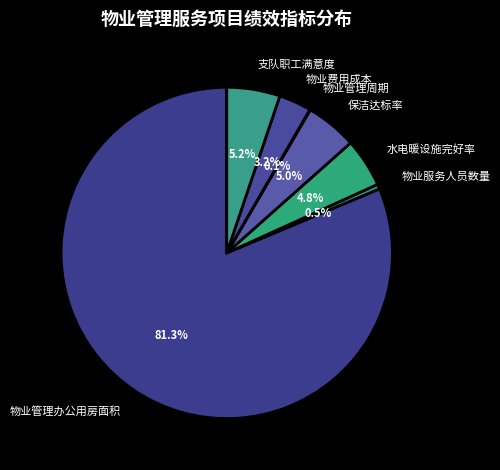

What is the largest slice in the pie chart?

物业管理办公用房面积